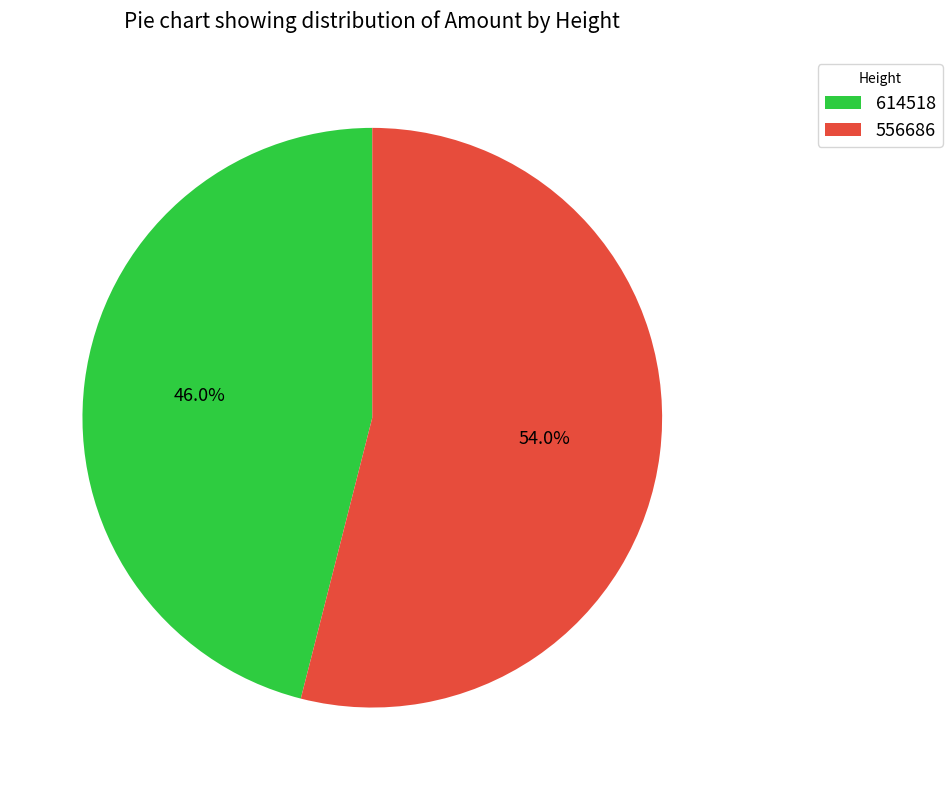

Which category accounts for the majority?

556686